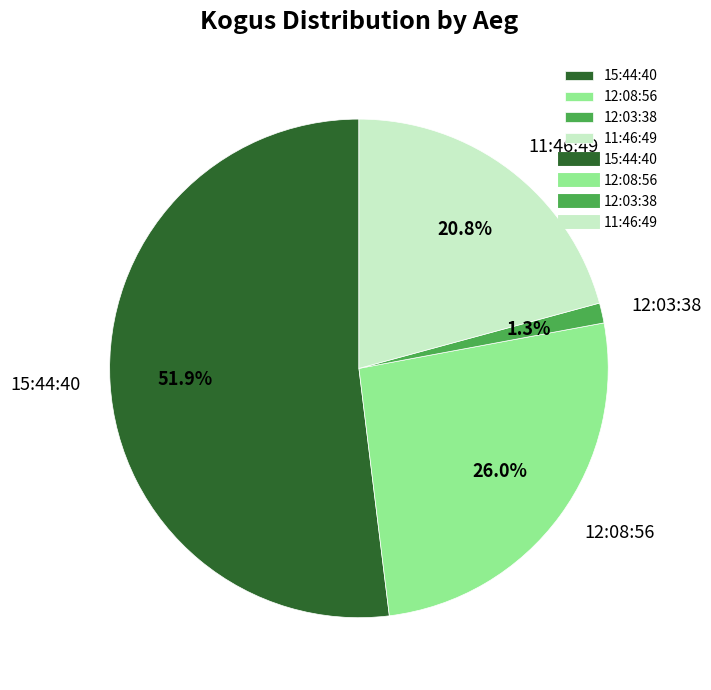

Between 15:44:40 and 11:46:49, which is larger?

15:44:40